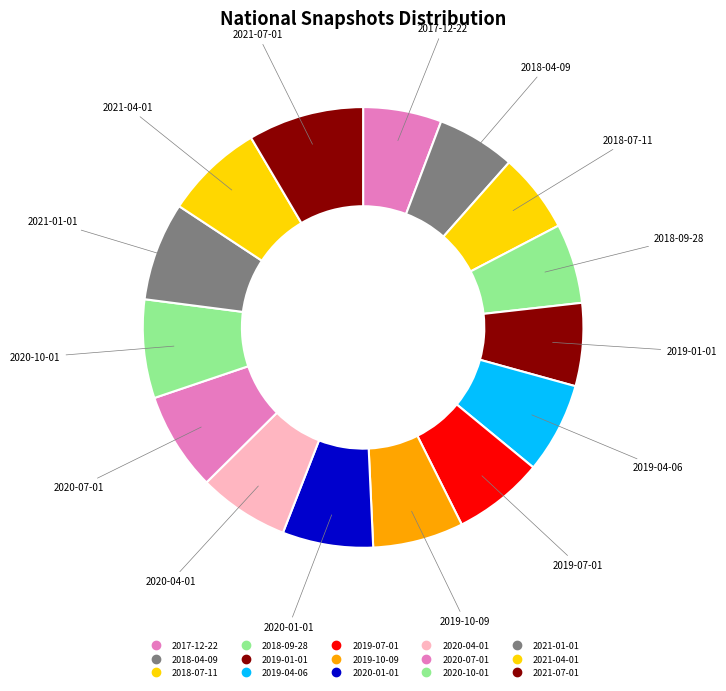

Does 2019-07-01 represent more than half of the total?

No